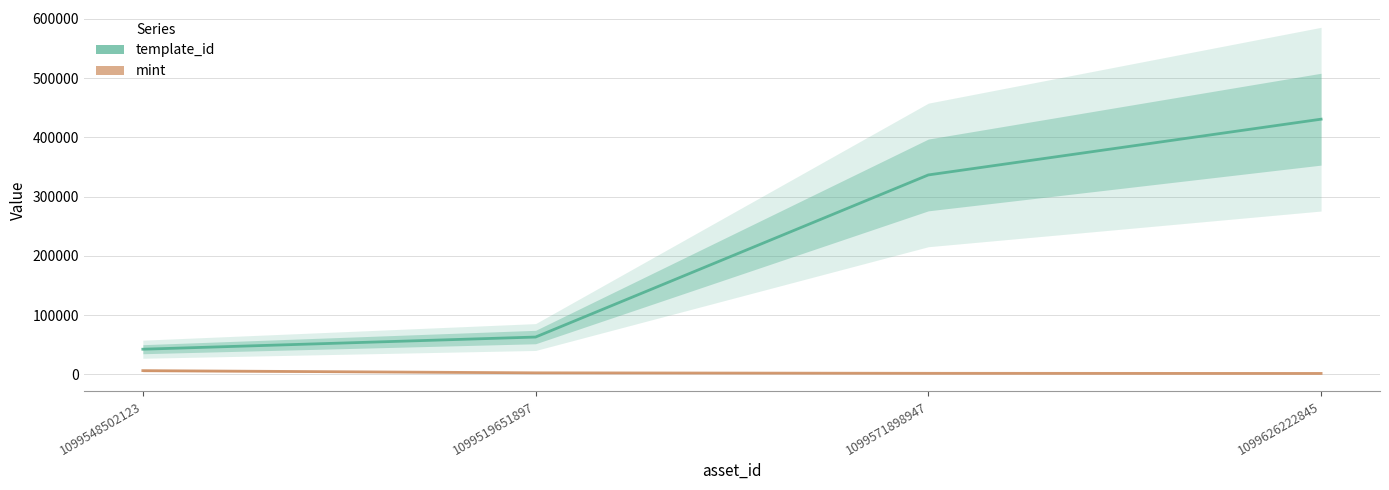

What is the label of the 4th point from the right?

1099548502123